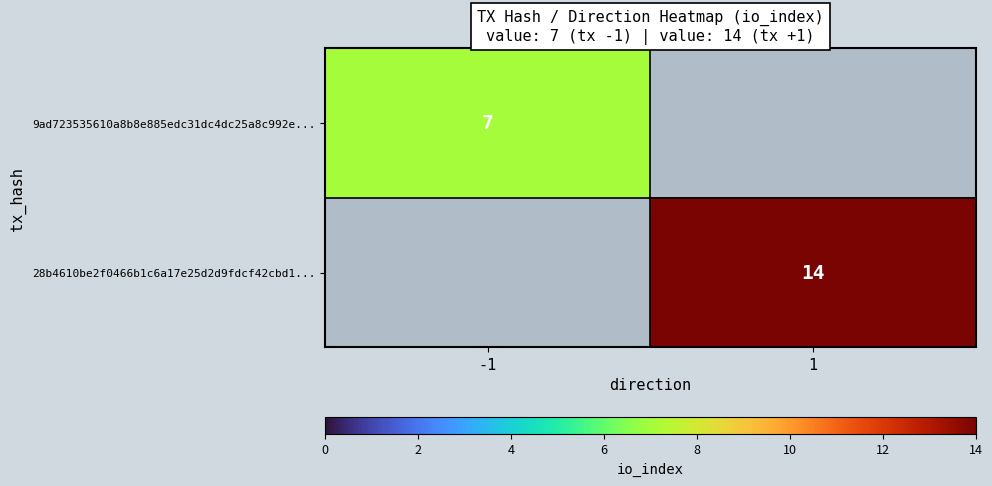

What is the total value across all series at 1?

14